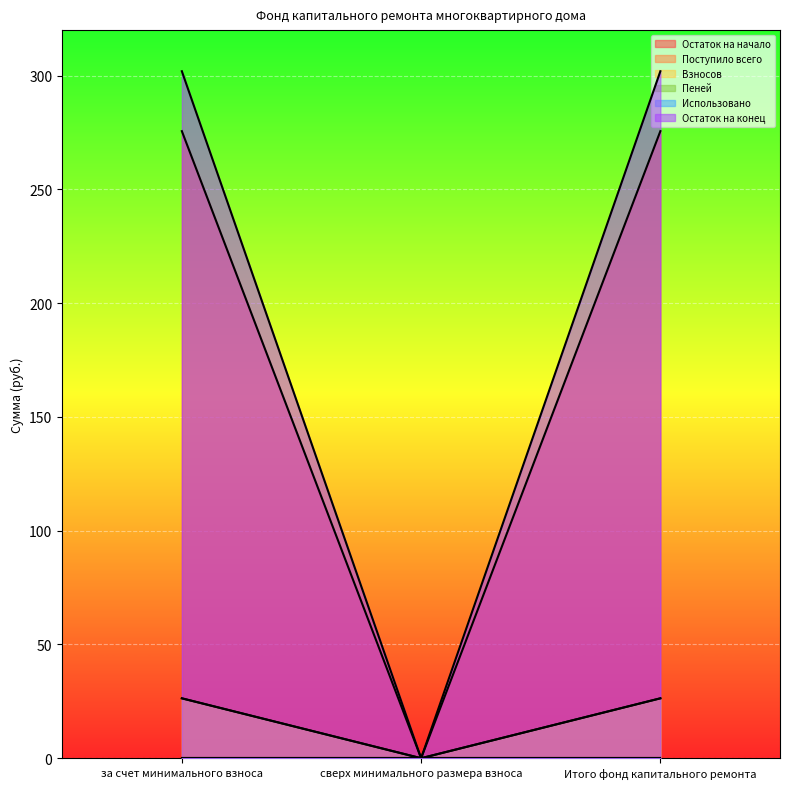

What is the label of the 1st point from the right?

Итого фонд капитального ремонта